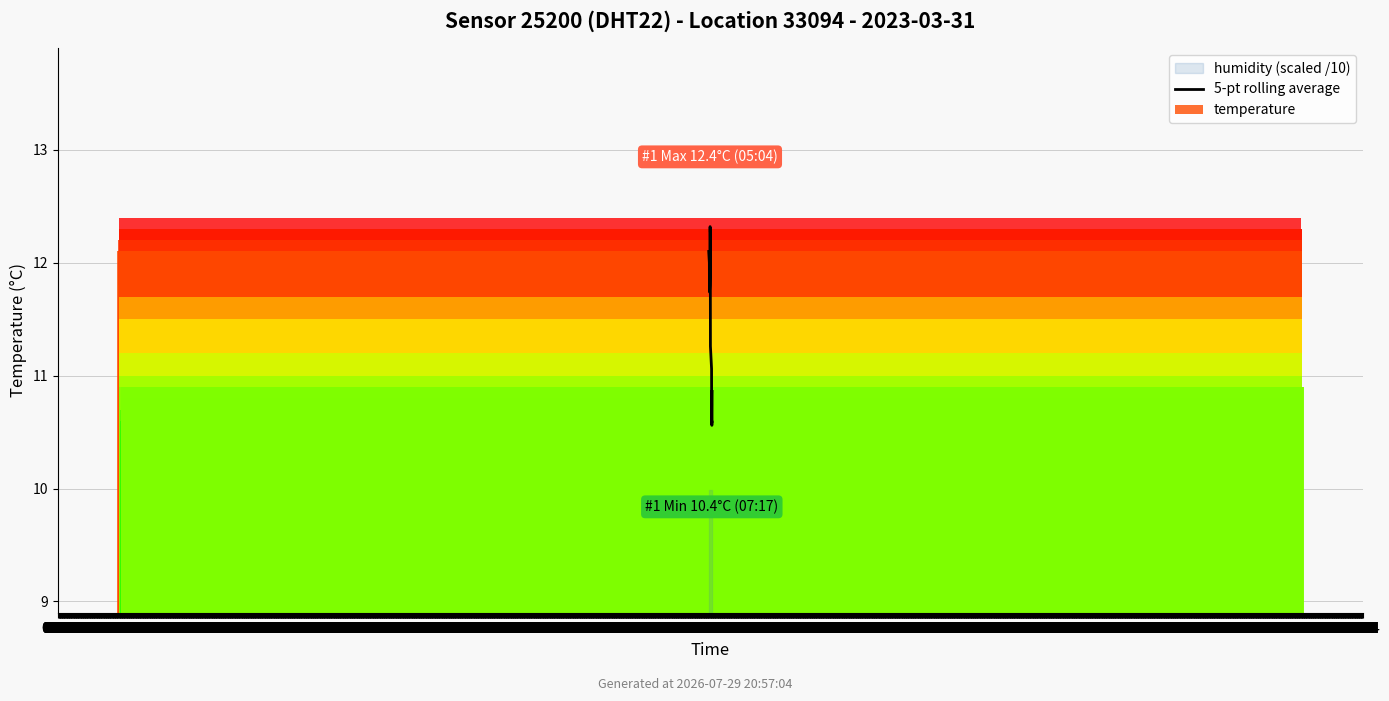

What is the change in value from 13:14 to 22:44?

-0.9